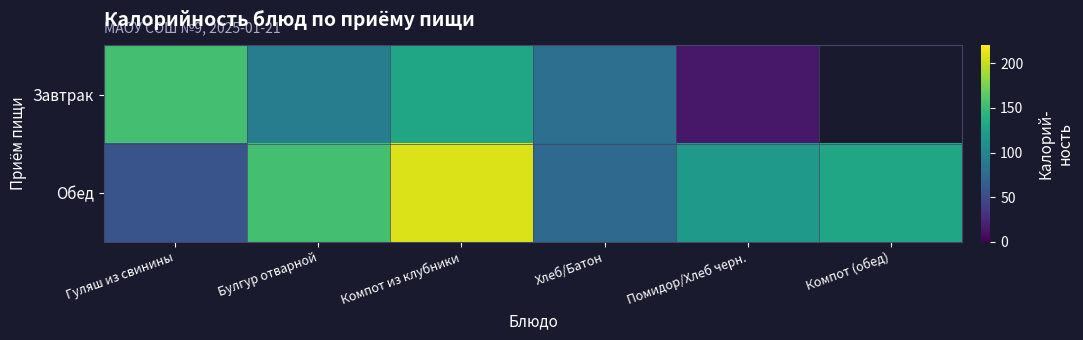

The Обед series shows 285.7 at Компот из клубники. True or false?

False